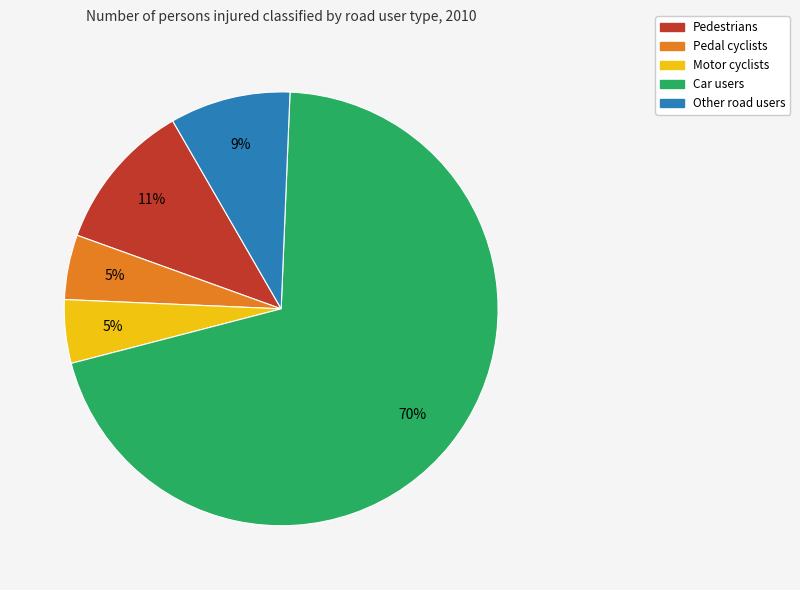

How many slices are in this pie chart?

5